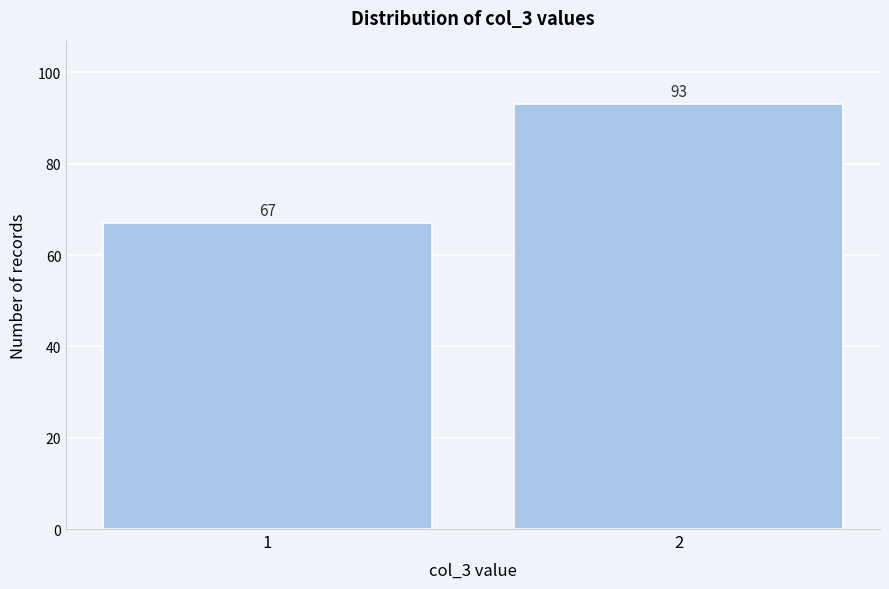

Reading left to right, what are all the values shown in this chart?

1=67	2=93